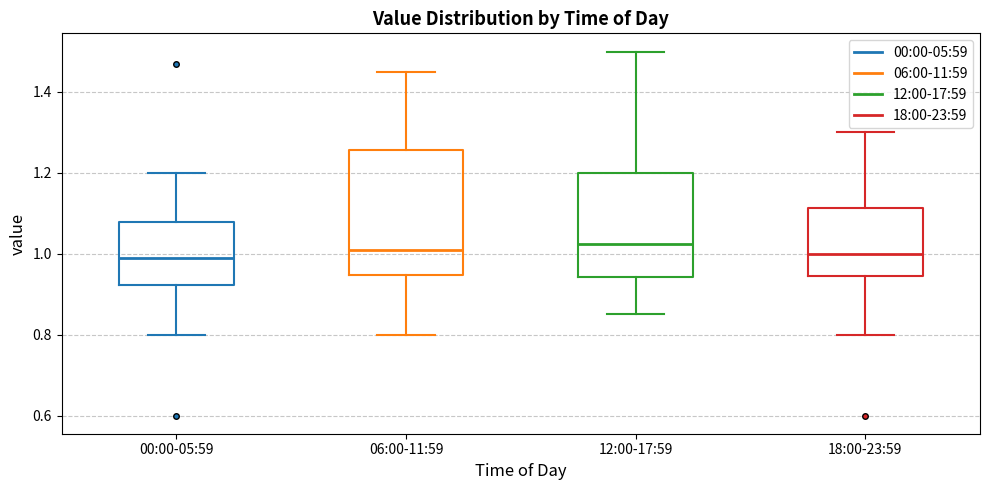

Comparing the boxes themselves (not the whiskers), which one is the tallest?

06:00-11:59